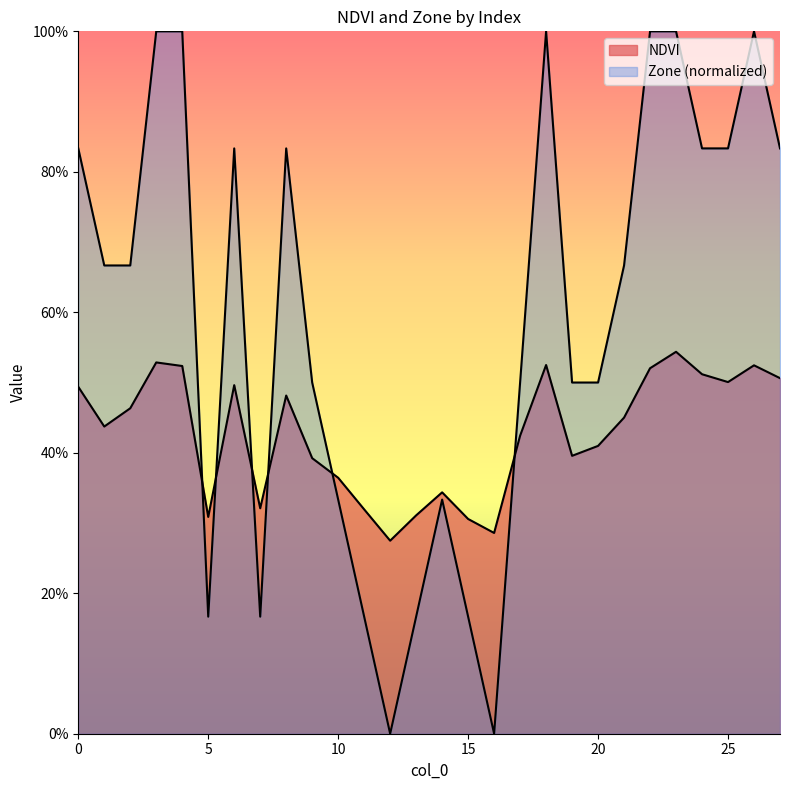

How many interior local peaks does the Zone series have?

5